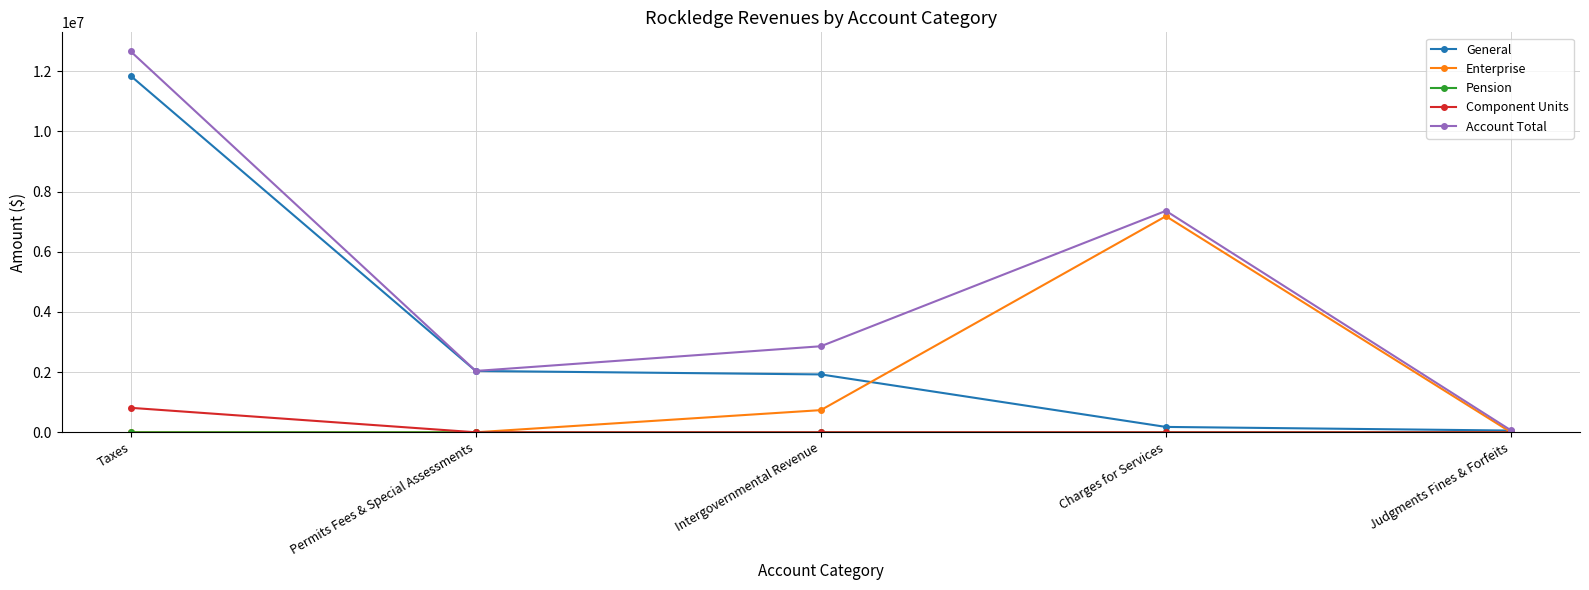

What is the label of the 3rd point from the right?

Intergovernmental Revenue